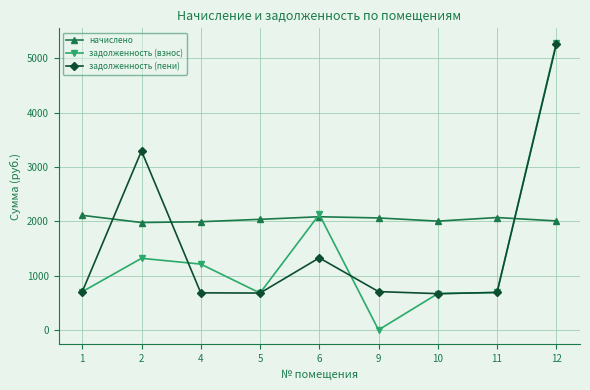

What is the value of the начислено point at the 3rd from the left?

1990.7